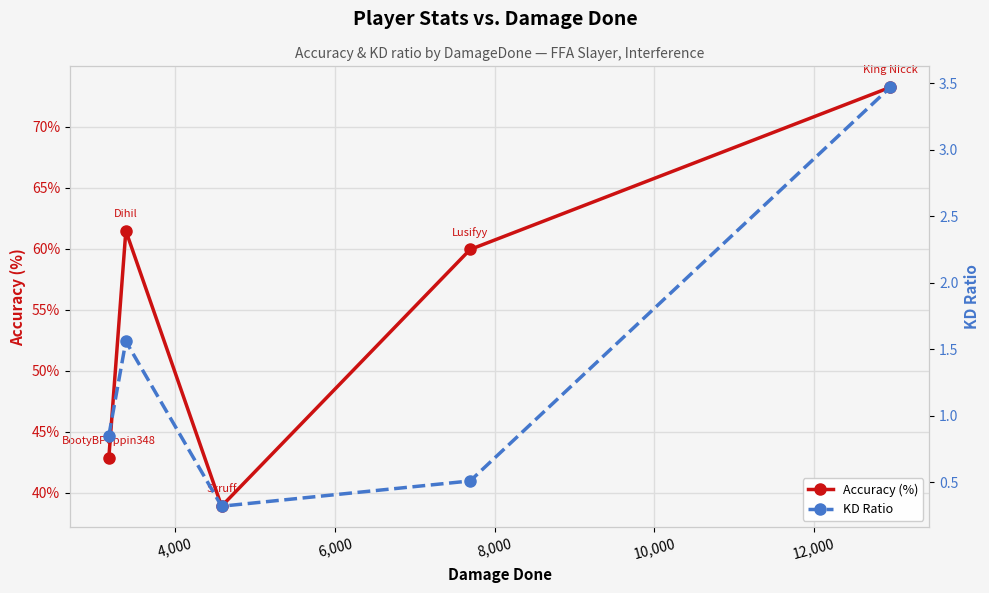

Is this an area chart (filled region under the line)?

No